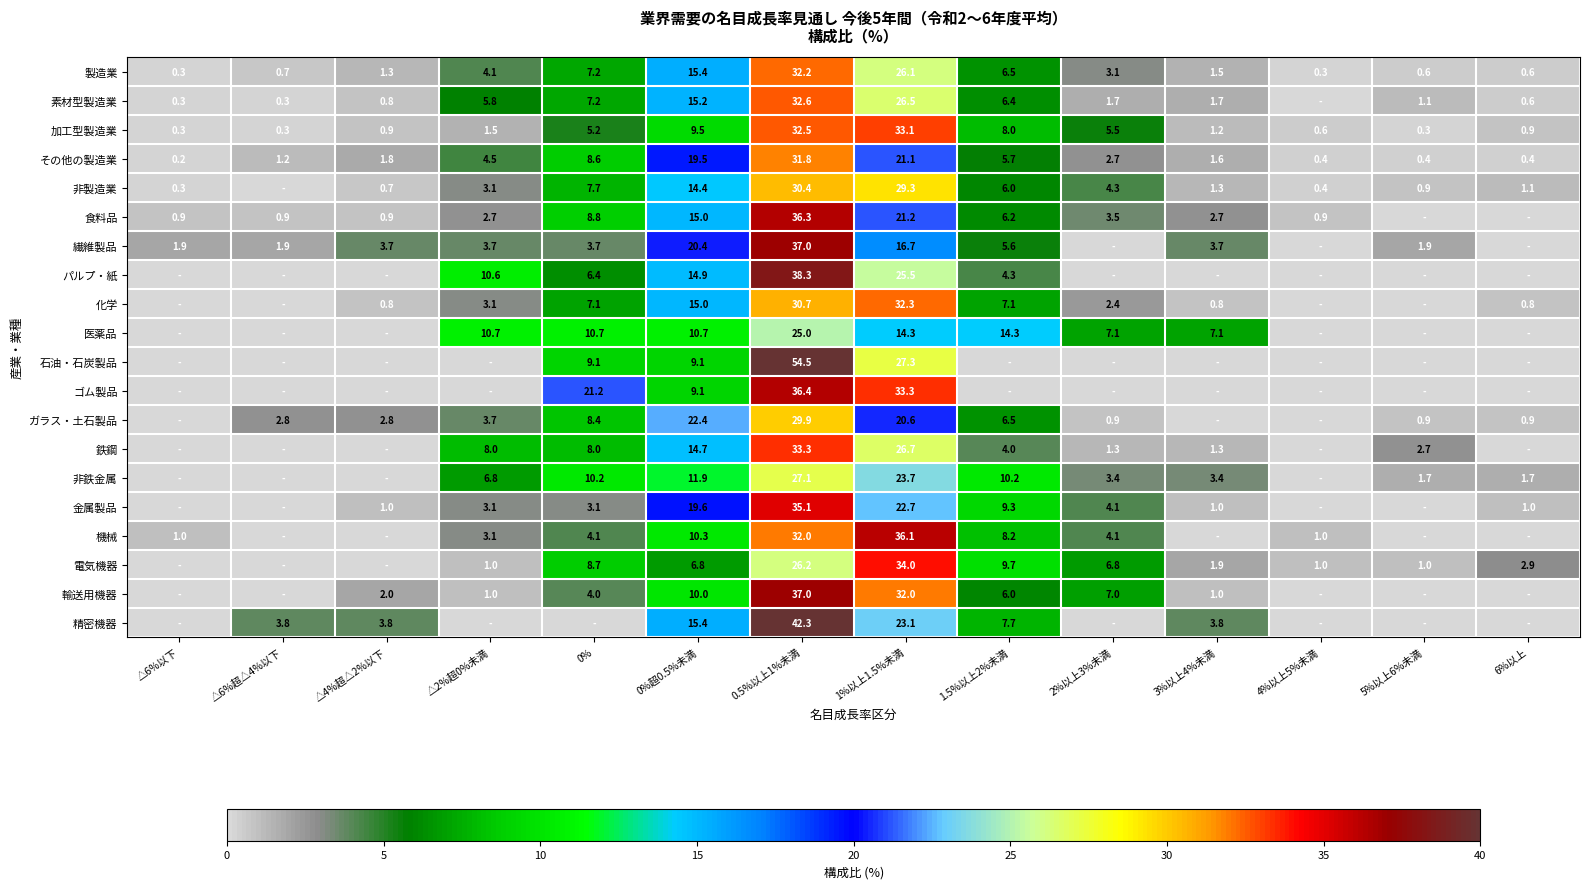

The 加工型製造業 series shows 3.2 at 2%以上3%未満. True or false?

False